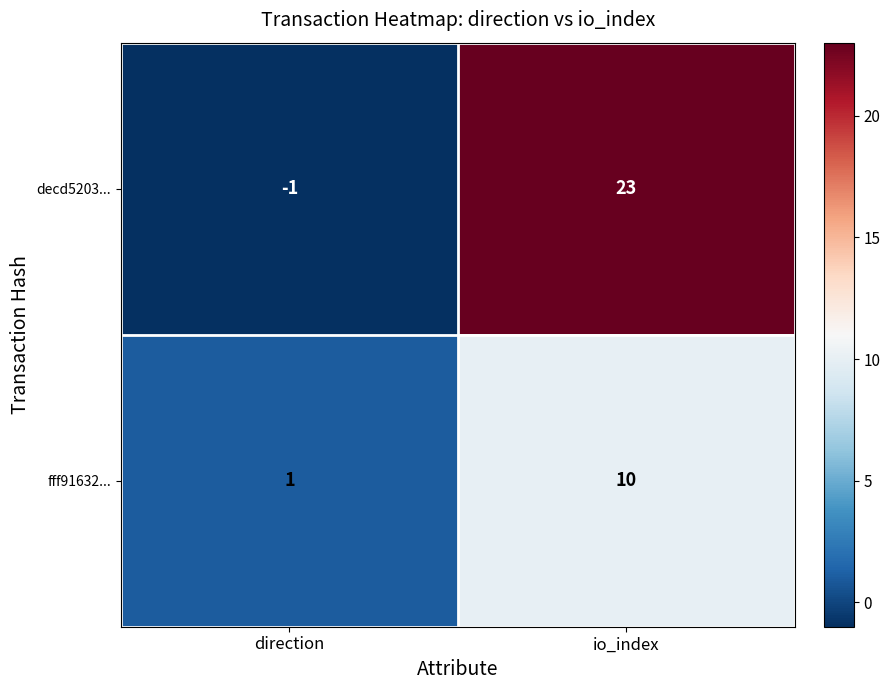

List the series in order of their overall mean, highest first.

decd5203..., fff91632...